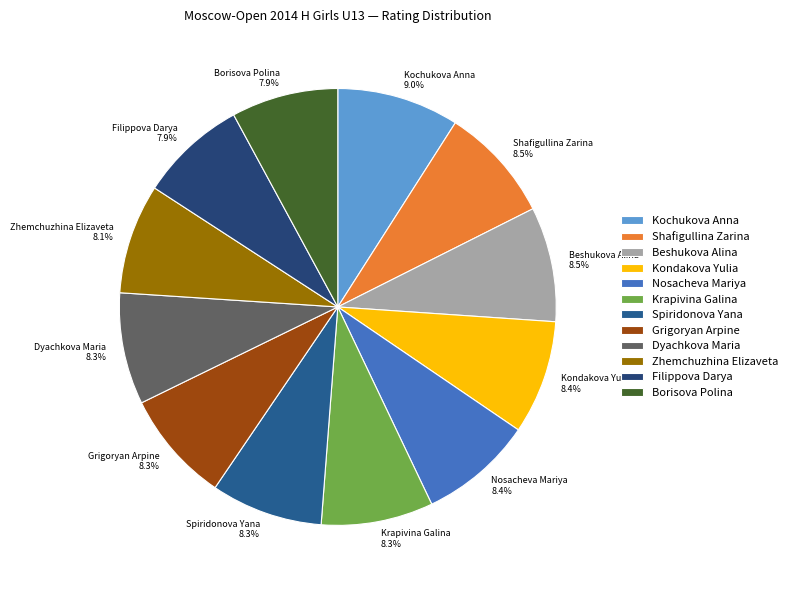

How many segments does this pie chart have?

12